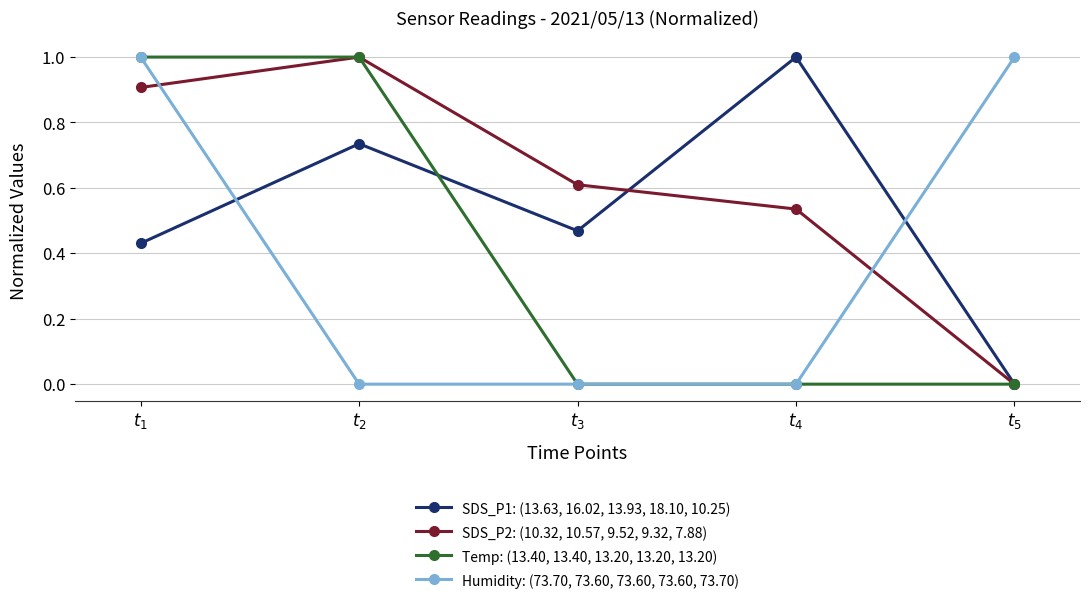

Which series ends up on top after the final intersection of Humidity: (73.70, 73.60, 73.60, 73.60, 73.70) and SDS_P1: (13.63, 16.02, 13.93, 18.10, 10.25)?

Humidity: (73.70, 73.60, 73.60, 73.60, 73.70)